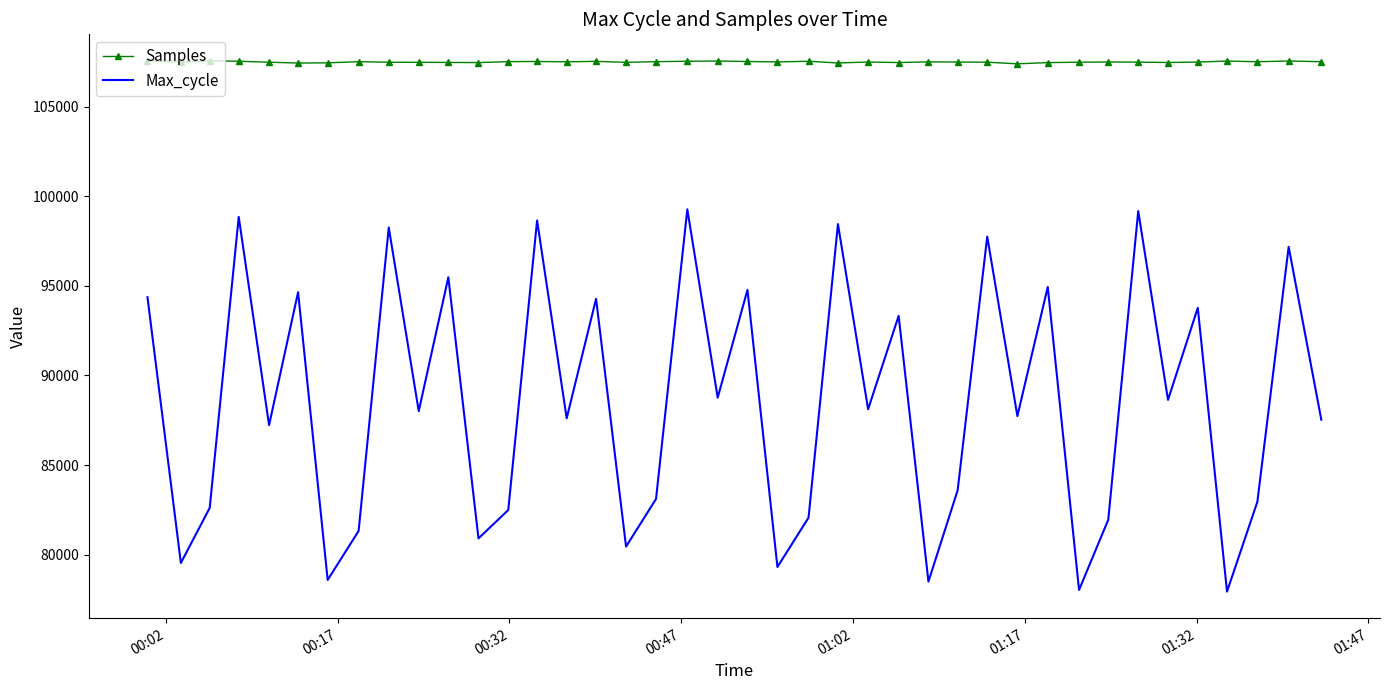

What is the difference between the maximum and minimum values in the Max_cycle series?

21331